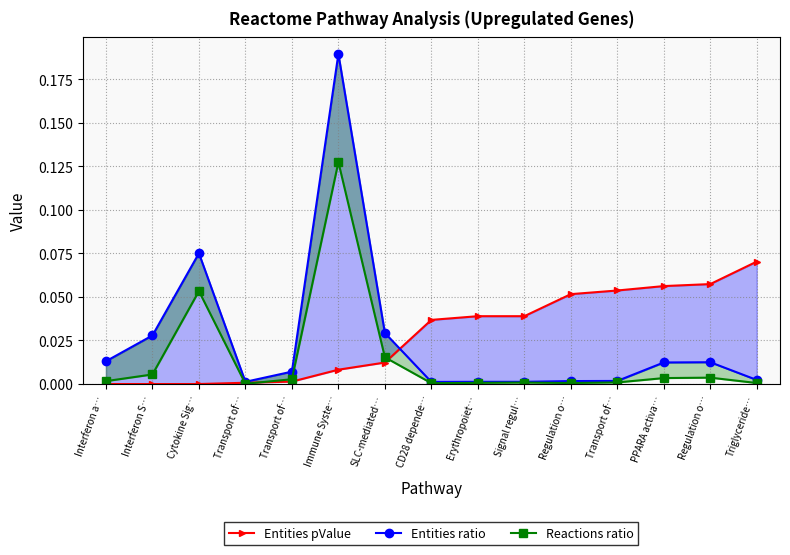

What is the label of the 6th point from the left?

Immune Syste…